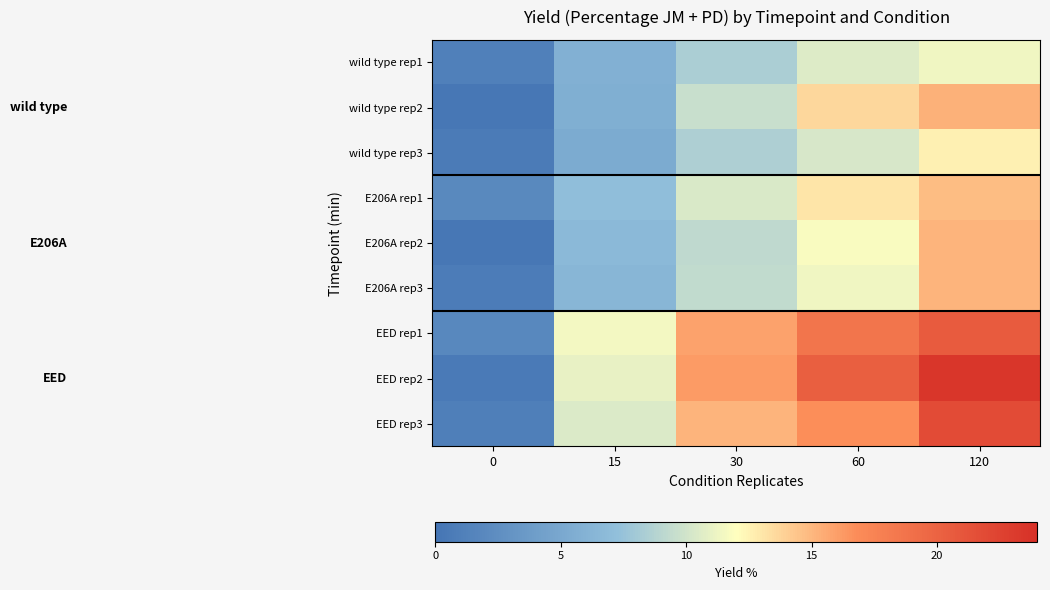

What is the difference between the highest and lowest values at 60?

10.0